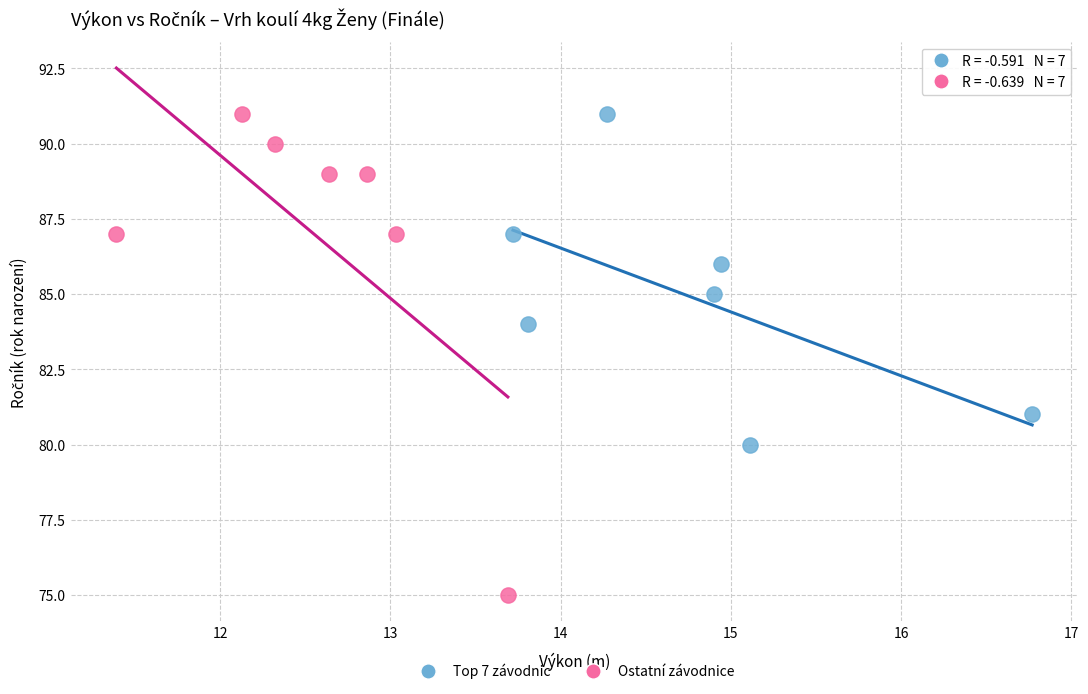

Which series has the widest spread of Y values?

Ostatní závodnice